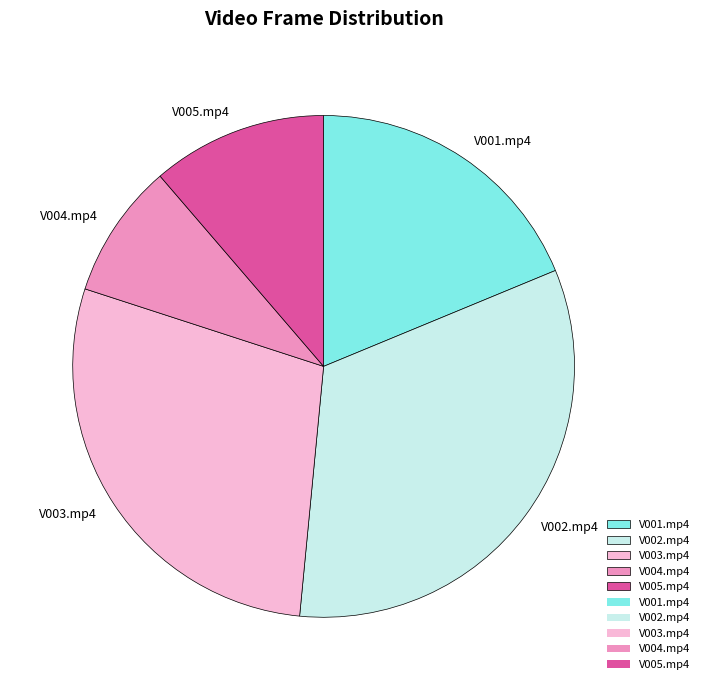

Which slice is the smallest?

V004.mp4